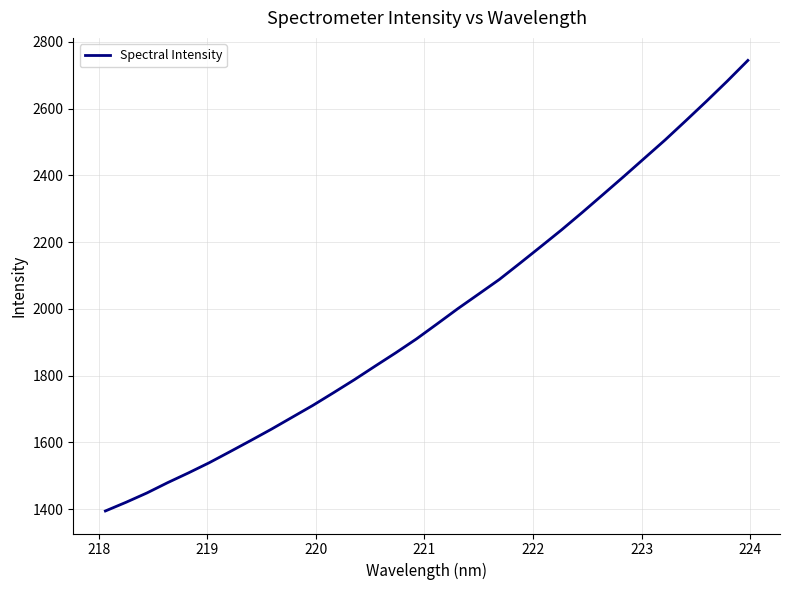

What is the maximum value shown in the chart?

2744.0